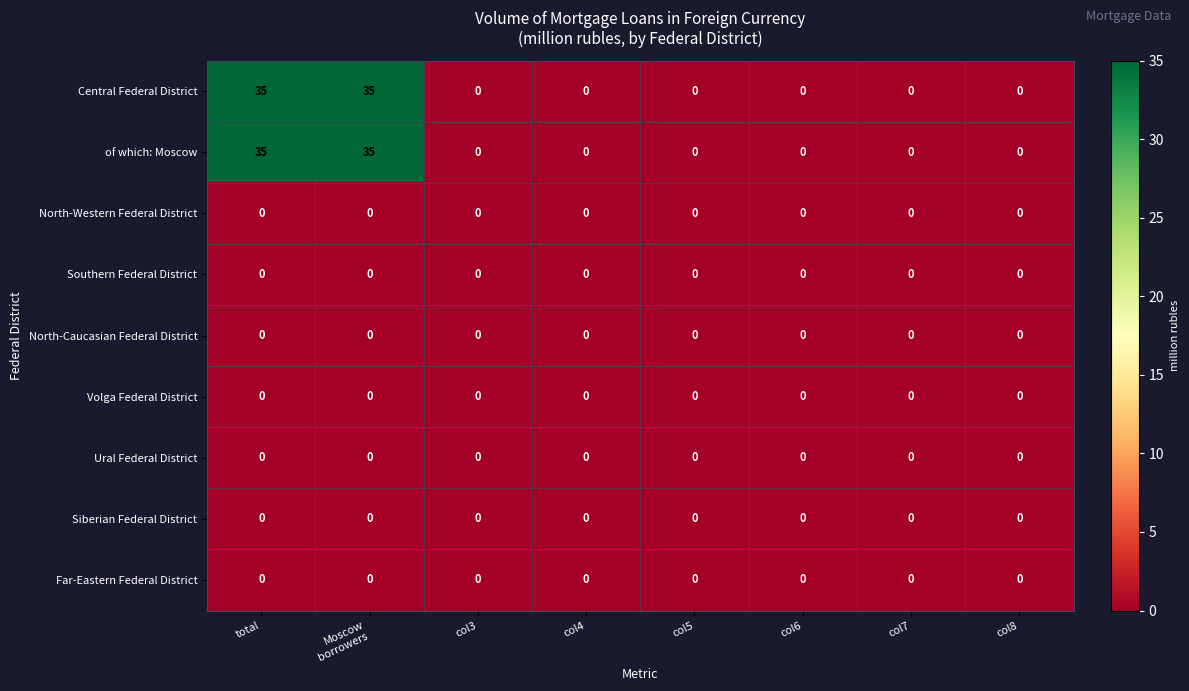

Count the number of data series in this chart.

9